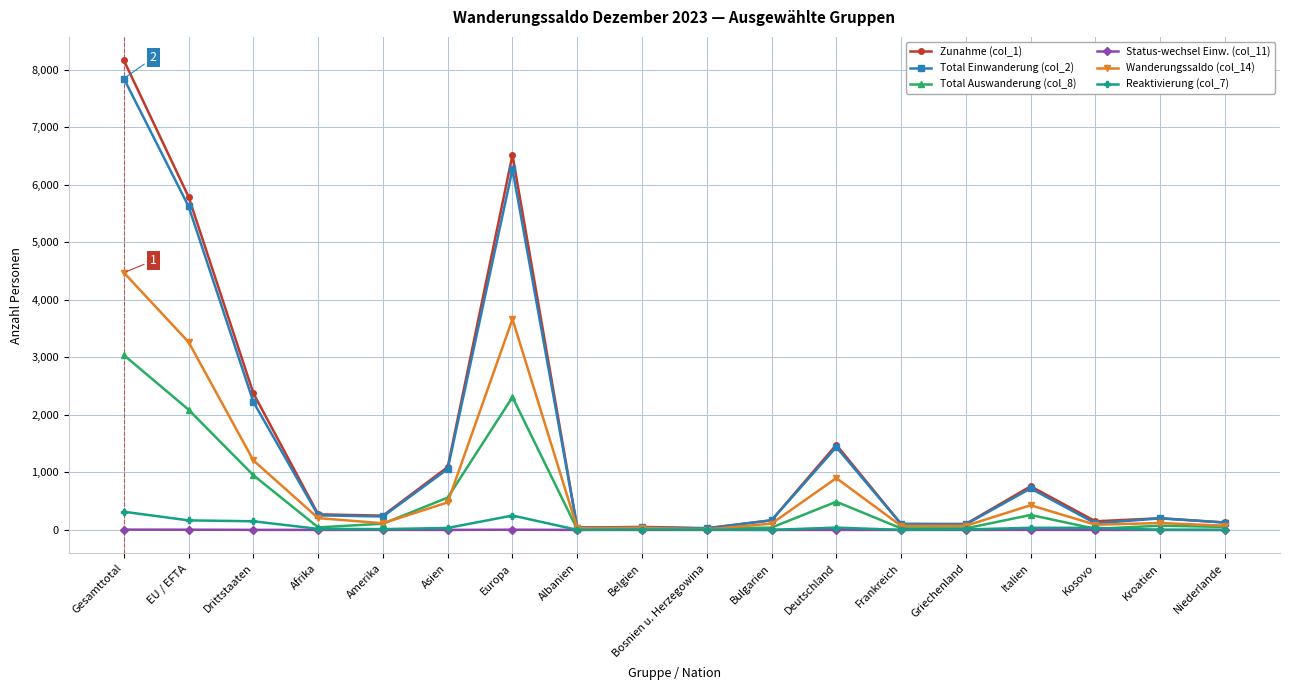

At which category is the sum across all series the highest?

Gesamttotal